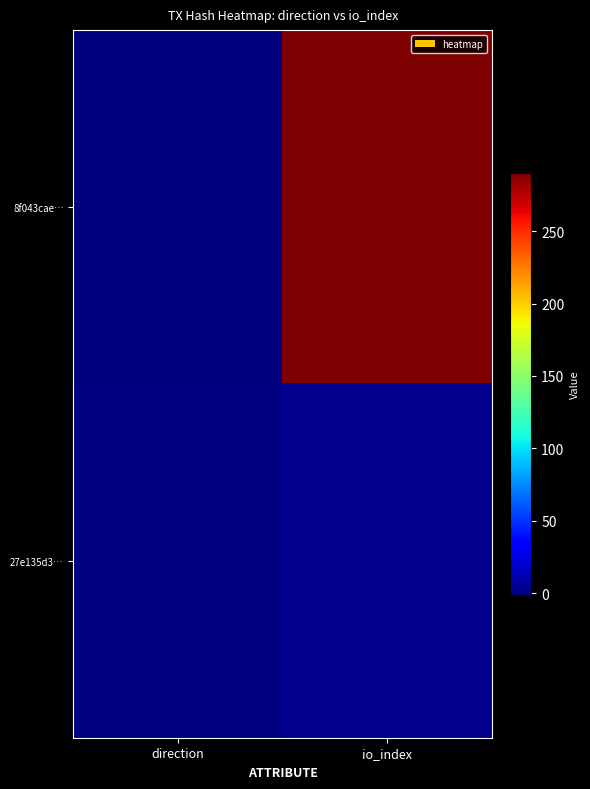

How many series are shown in this chart?

2